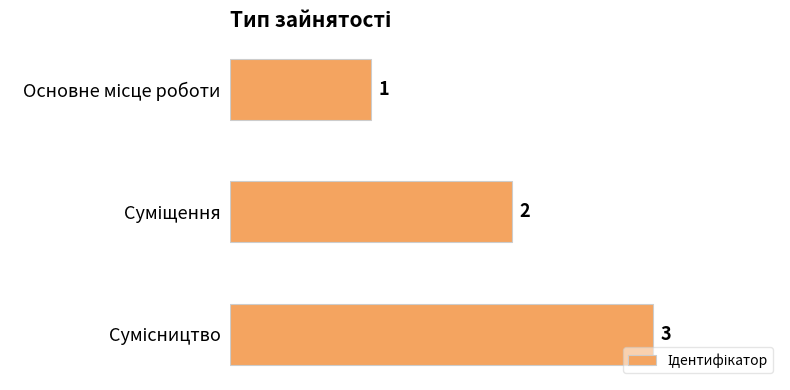

What is the maximum value shown in the chart?

3